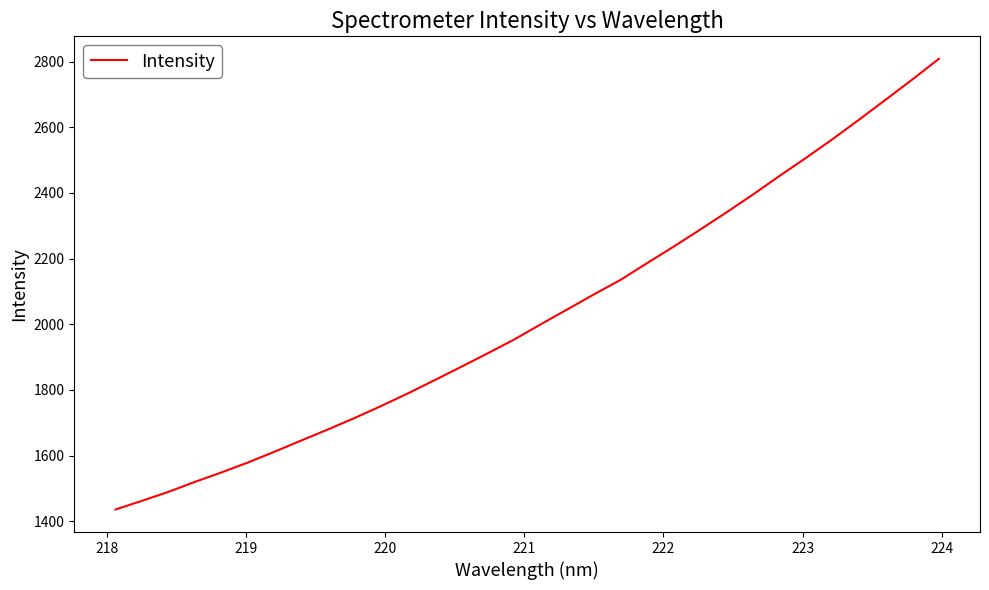

What is the minimum value shown in the chart?

1435.8